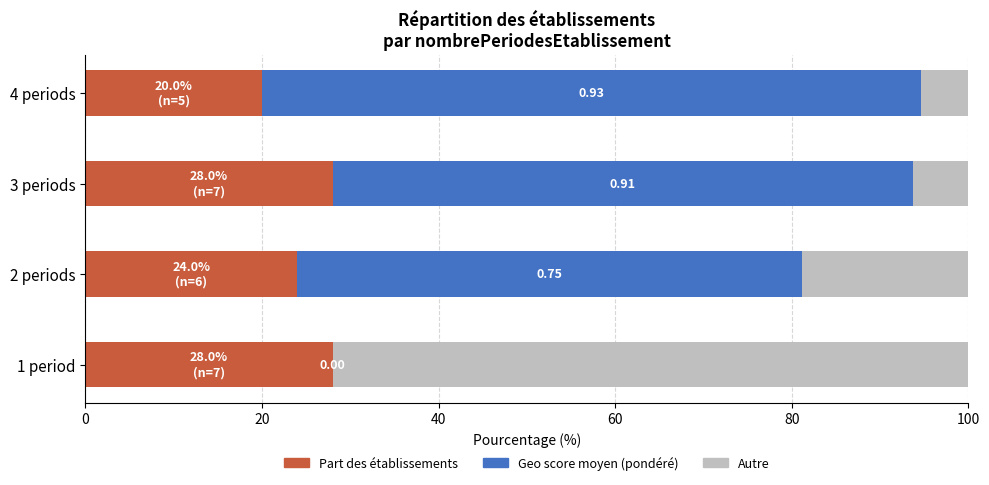

What is the total value across all series at 3 periods?

100.0